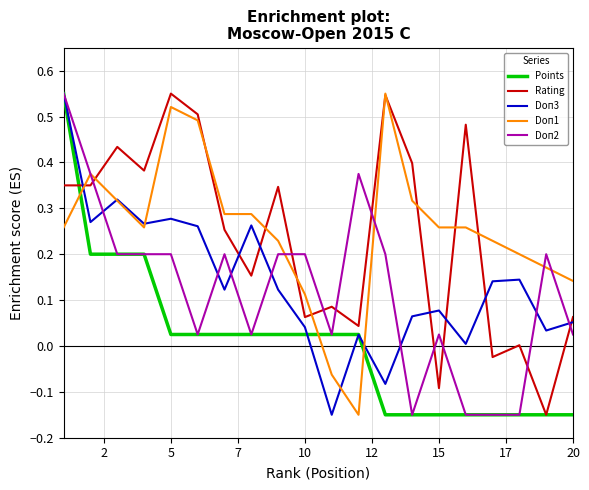

How many intersections are there between Doп2 and Rating?

9